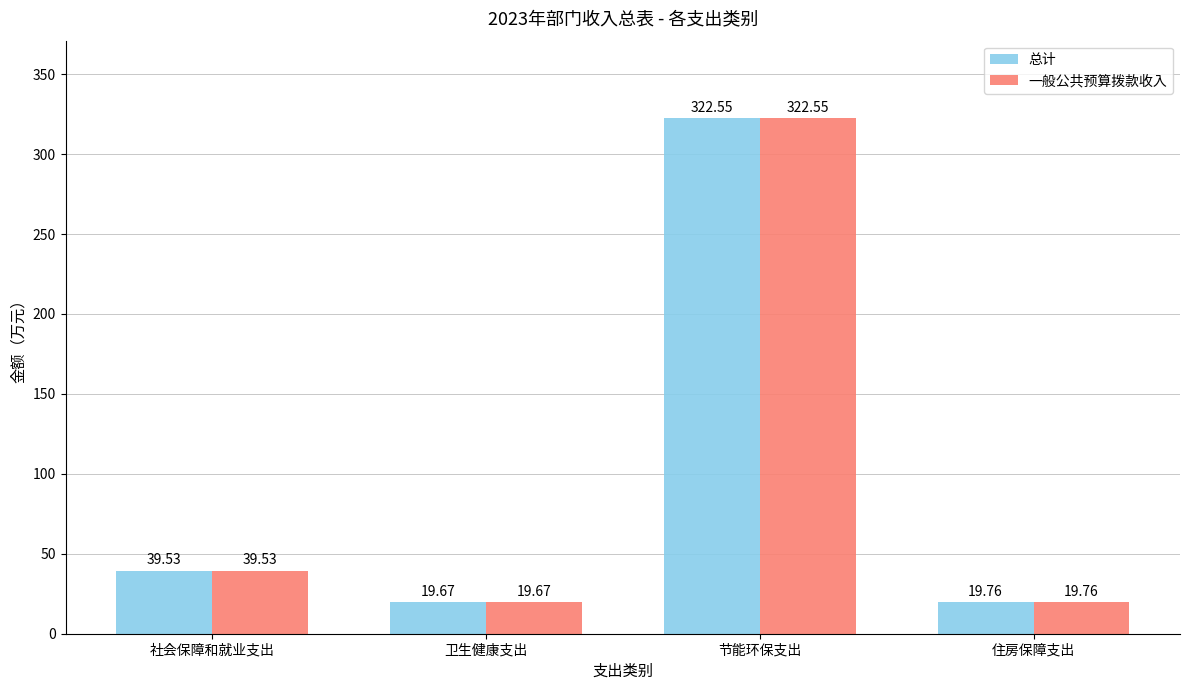

Which label corresponds to the smallest value in the chart?

卫生健康支出